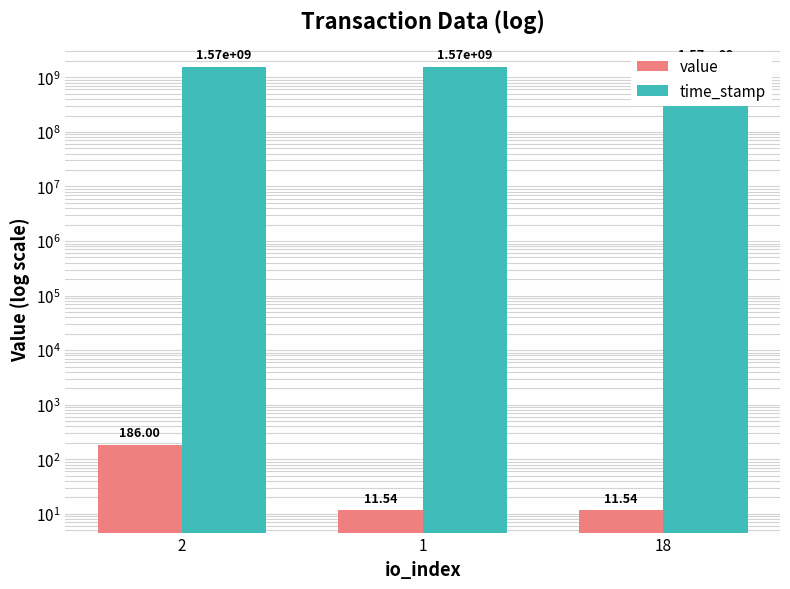

What is the sum of the time_stamp values at 18 and 2?

3133728795.0